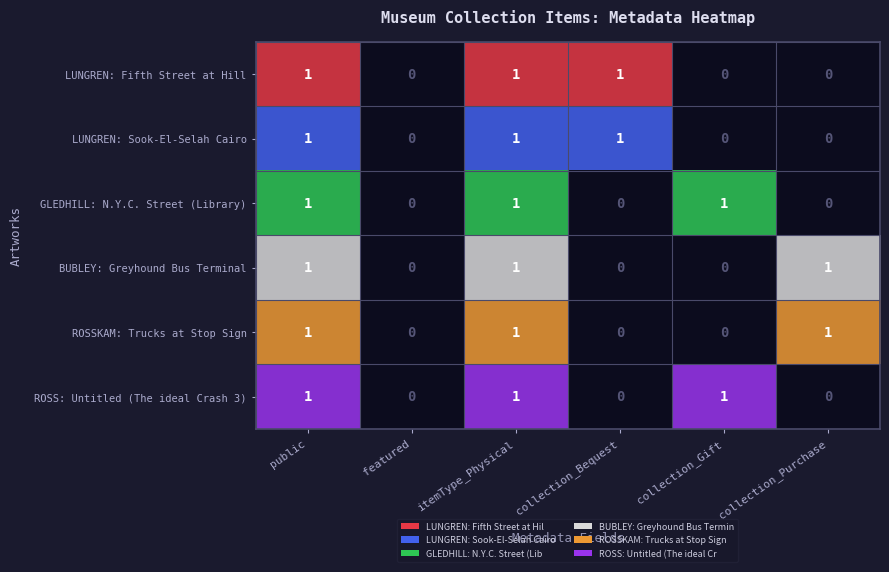

Is the value of ROSS Untitled Crash at 3 greater than the value of ROSSKAM Trucks at Stop at 2?

No